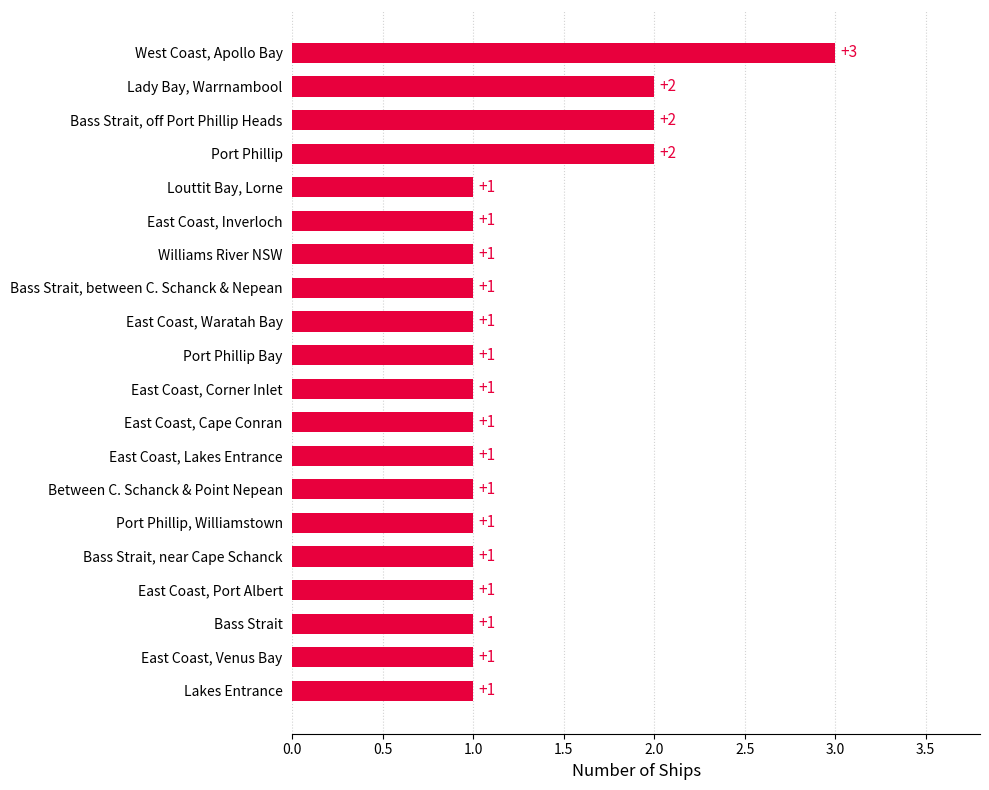

Is it true that the value at Bass Strait, between C. Schanck & Nepean is 1?

True